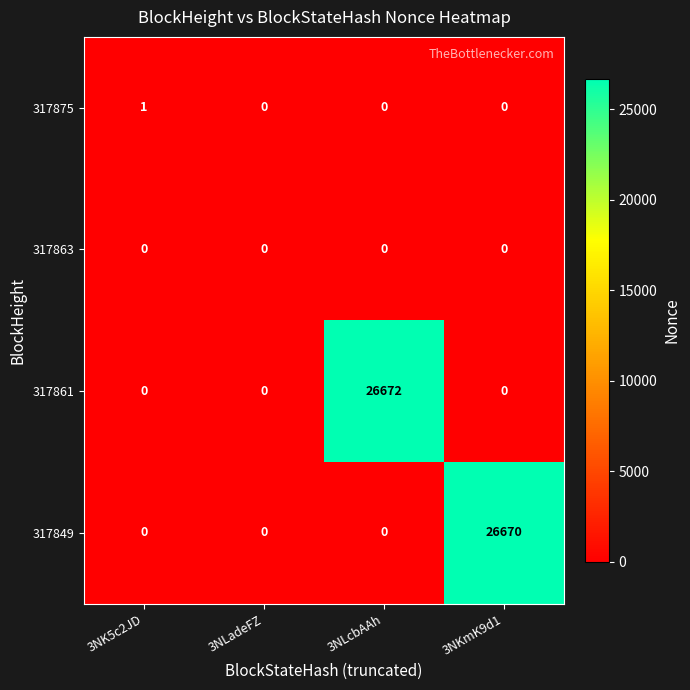

Which series has the largest total across all categories?

317861